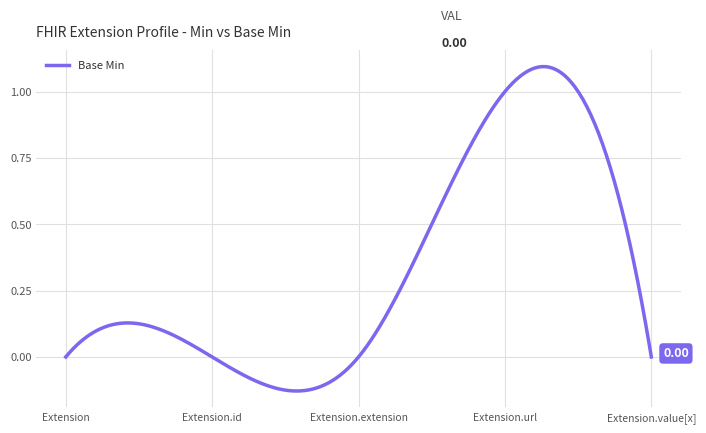

What is the difference between the maximum and minimum values?

1.2